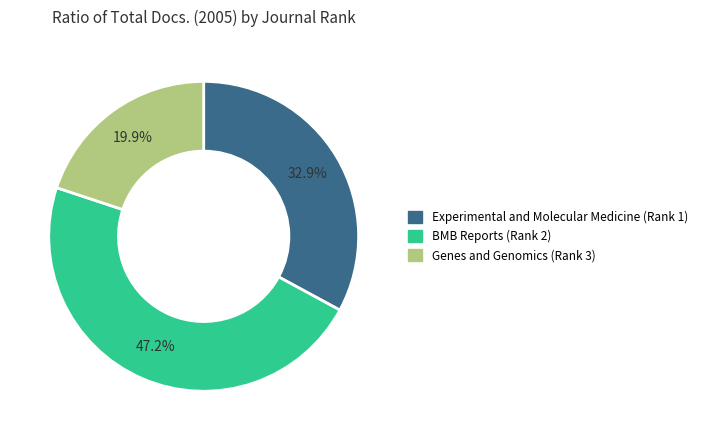

Combined, what portion of the pie is BMB Reports (Rank 2) and Experimental and Molecular Medicine (Rank 1)?

80.1%